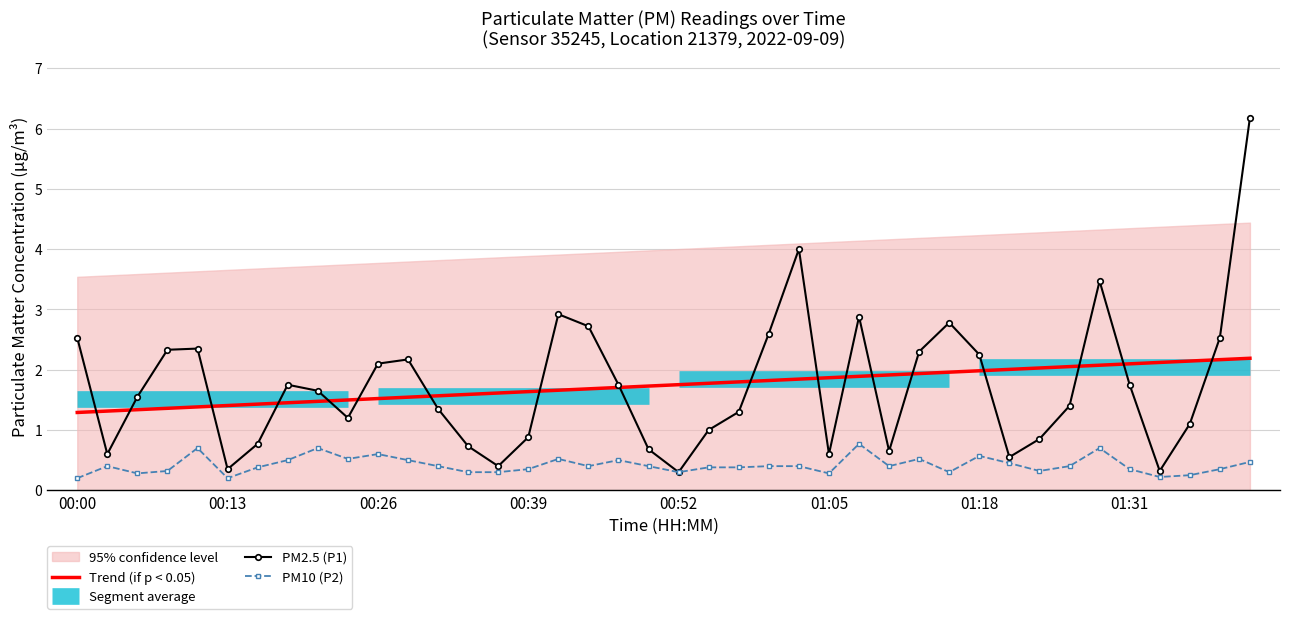

Which series has the largest total across all categories?

P1